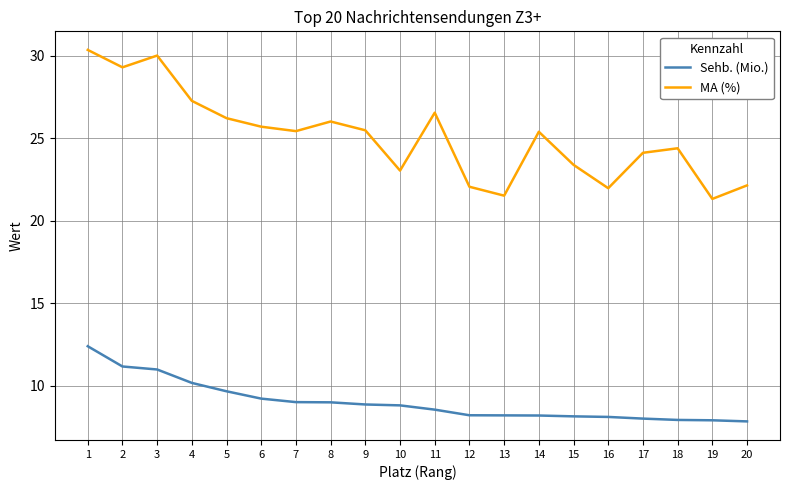

How many distinct data groups are displayed?

2